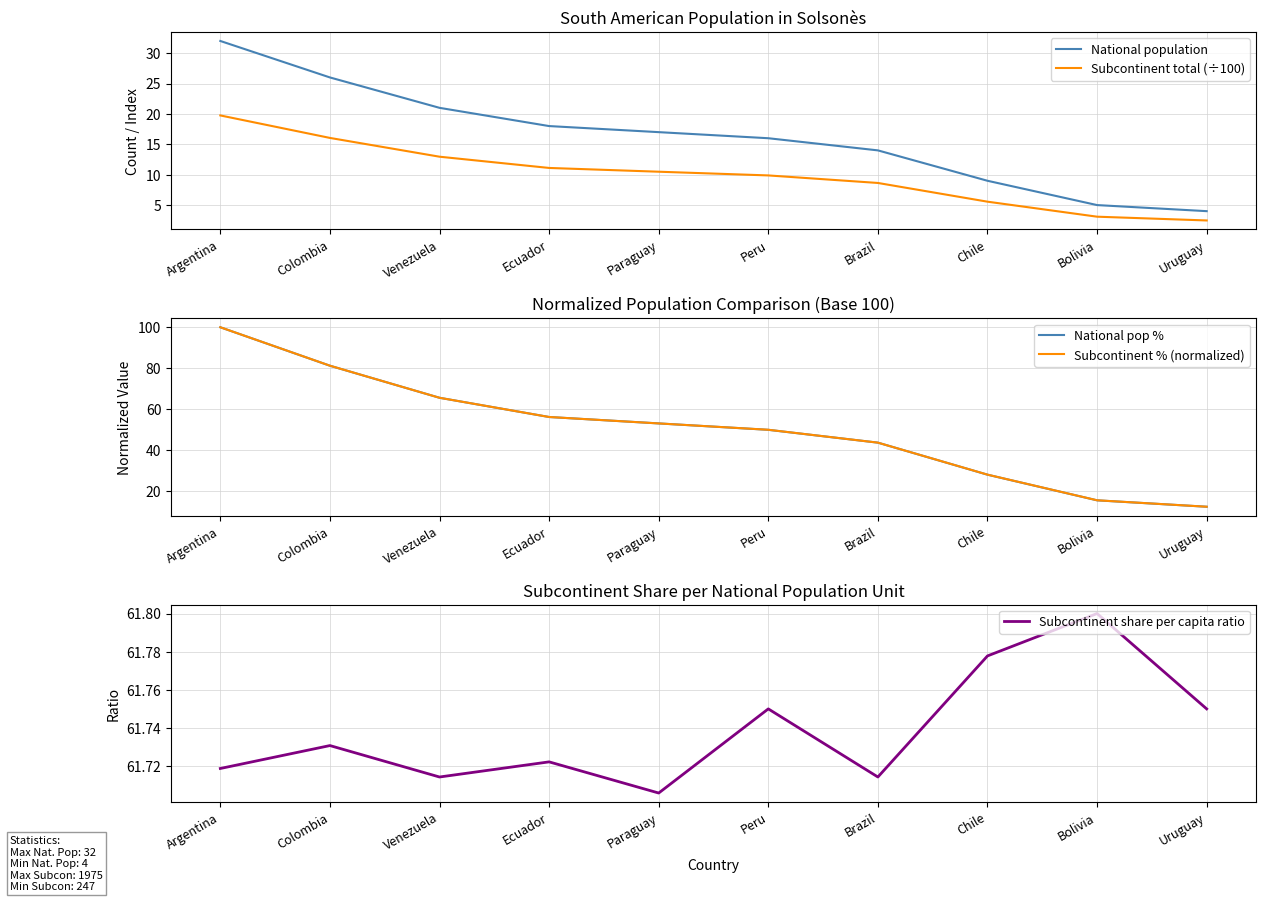

What is the label of the 2nd point from the left?

Colombia